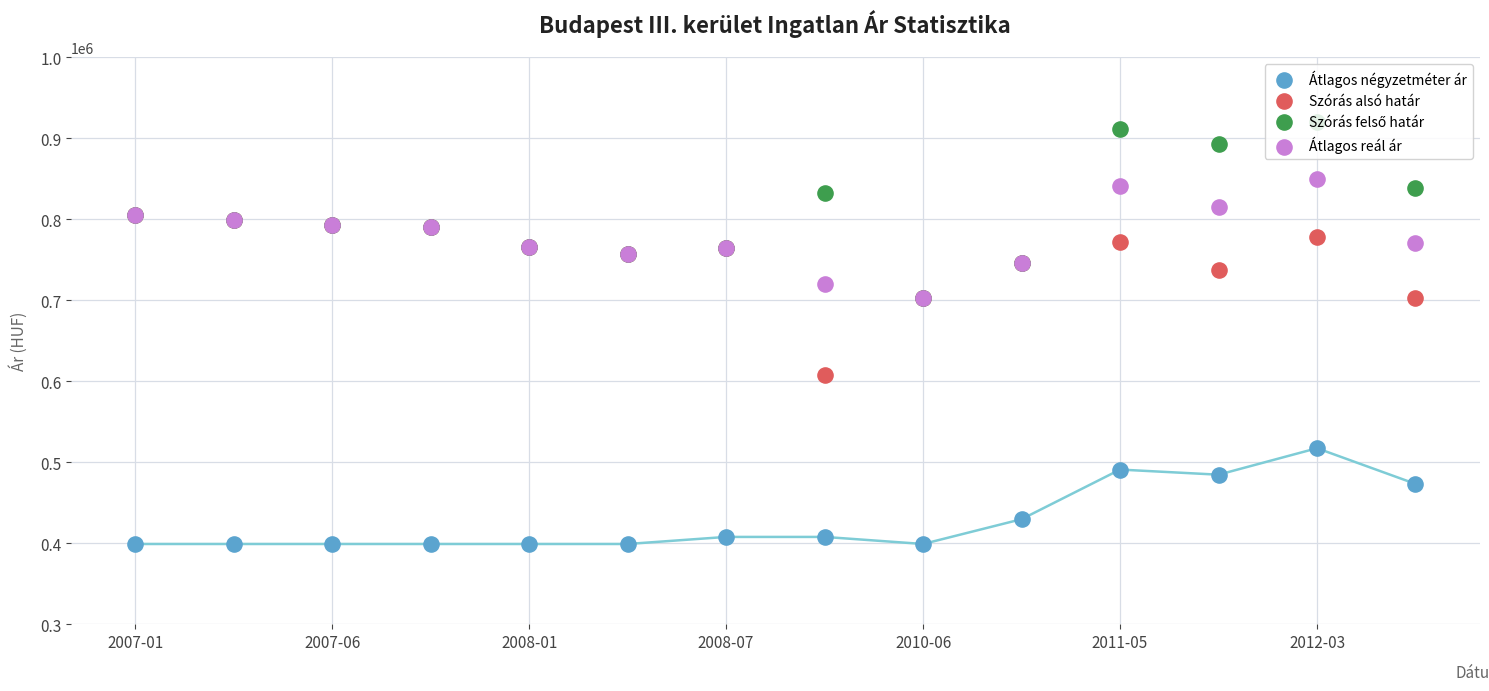

What are all the series names shown in the legend?

Átlagos négyzetméter ár, Szórás alsó határ, Szórás felső határ, Átlagos reál ár